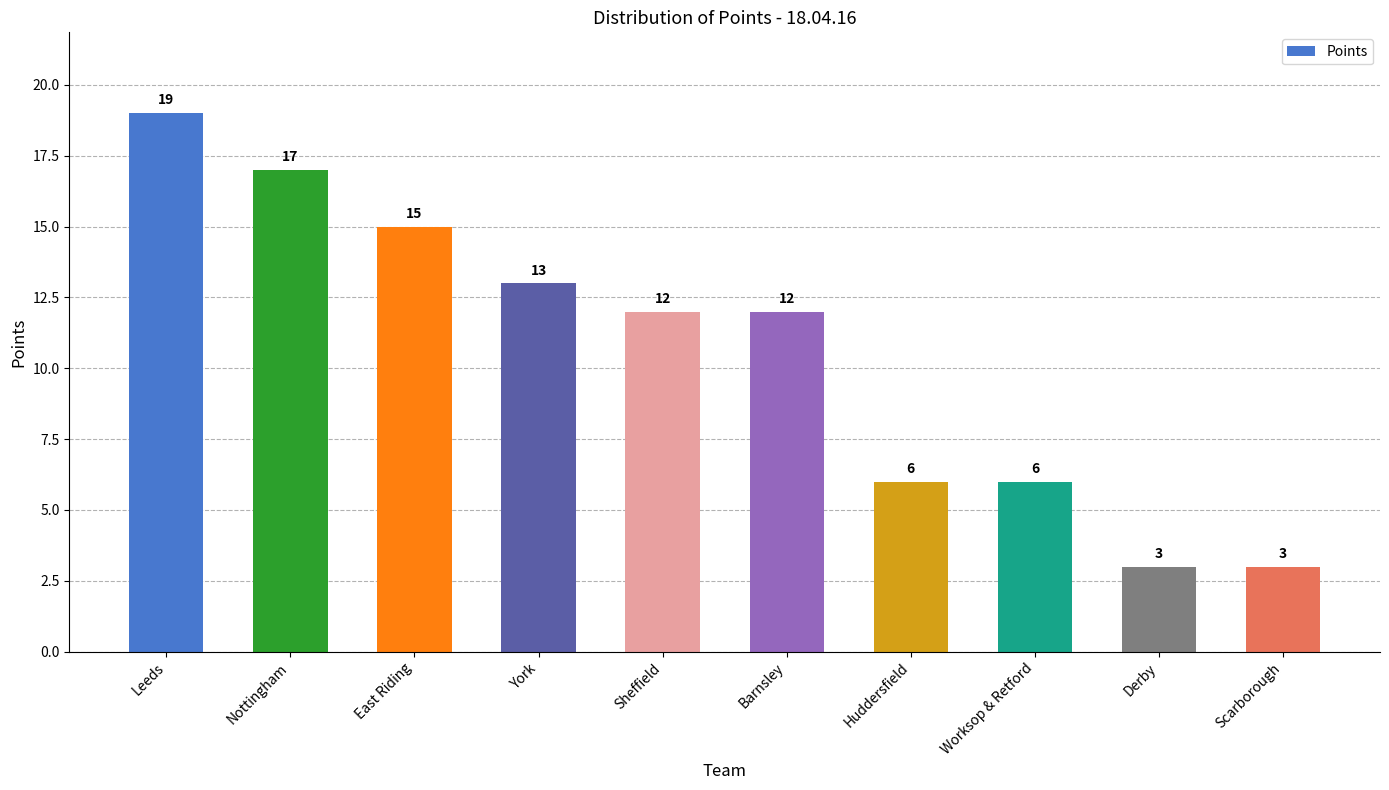

Reading left to right, list all the values displayed in this chart.

Leeds=19	Nottingham=17	East Riding=15	York=13	Sheffield=12	Barnsley=12	Huddersfield=6	Worksop & Retford=6	Derby=3	Scarborough=3